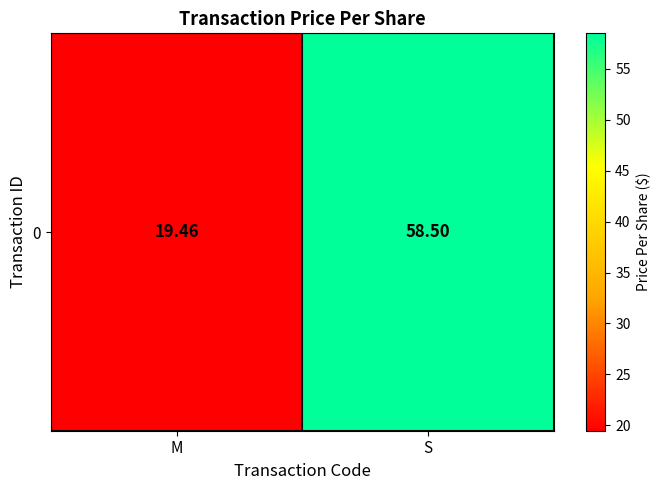

What is the ratio of the value at M to the value at S?

0.3